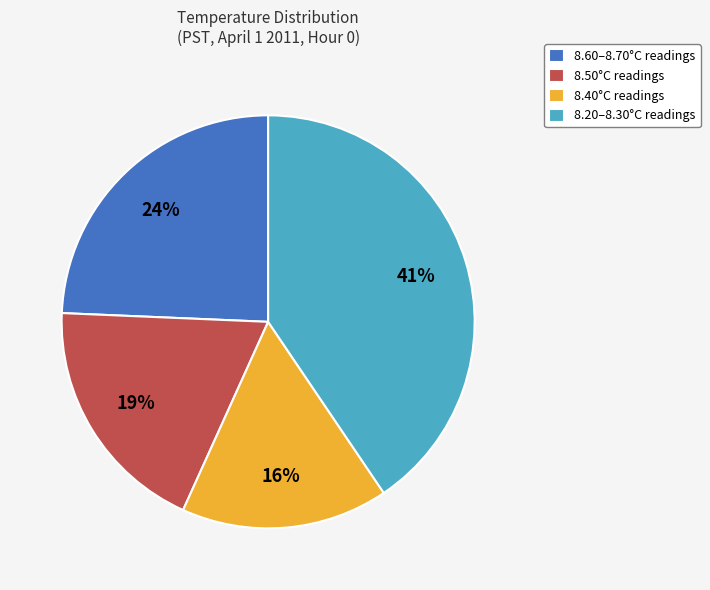

Which has a higher value, 8.40°C readings or 8.50°C readings?

8.50°C readings